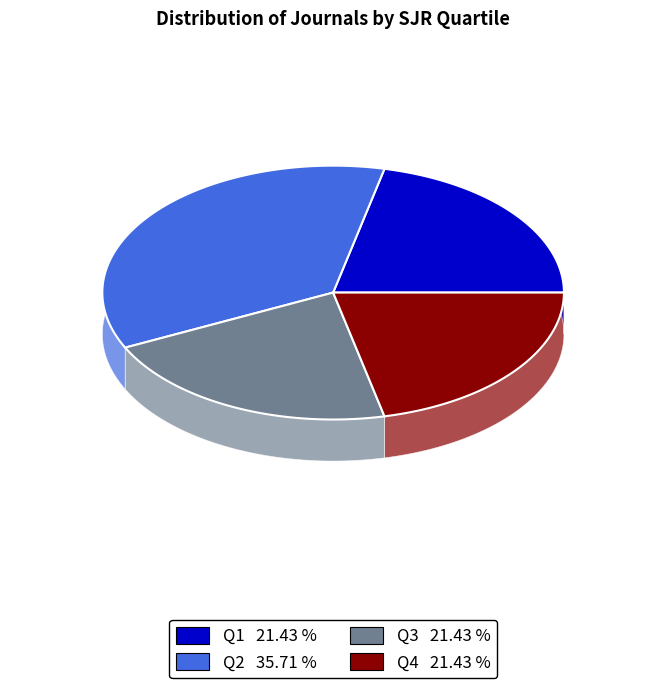

Count the number of slices in the pie.

4